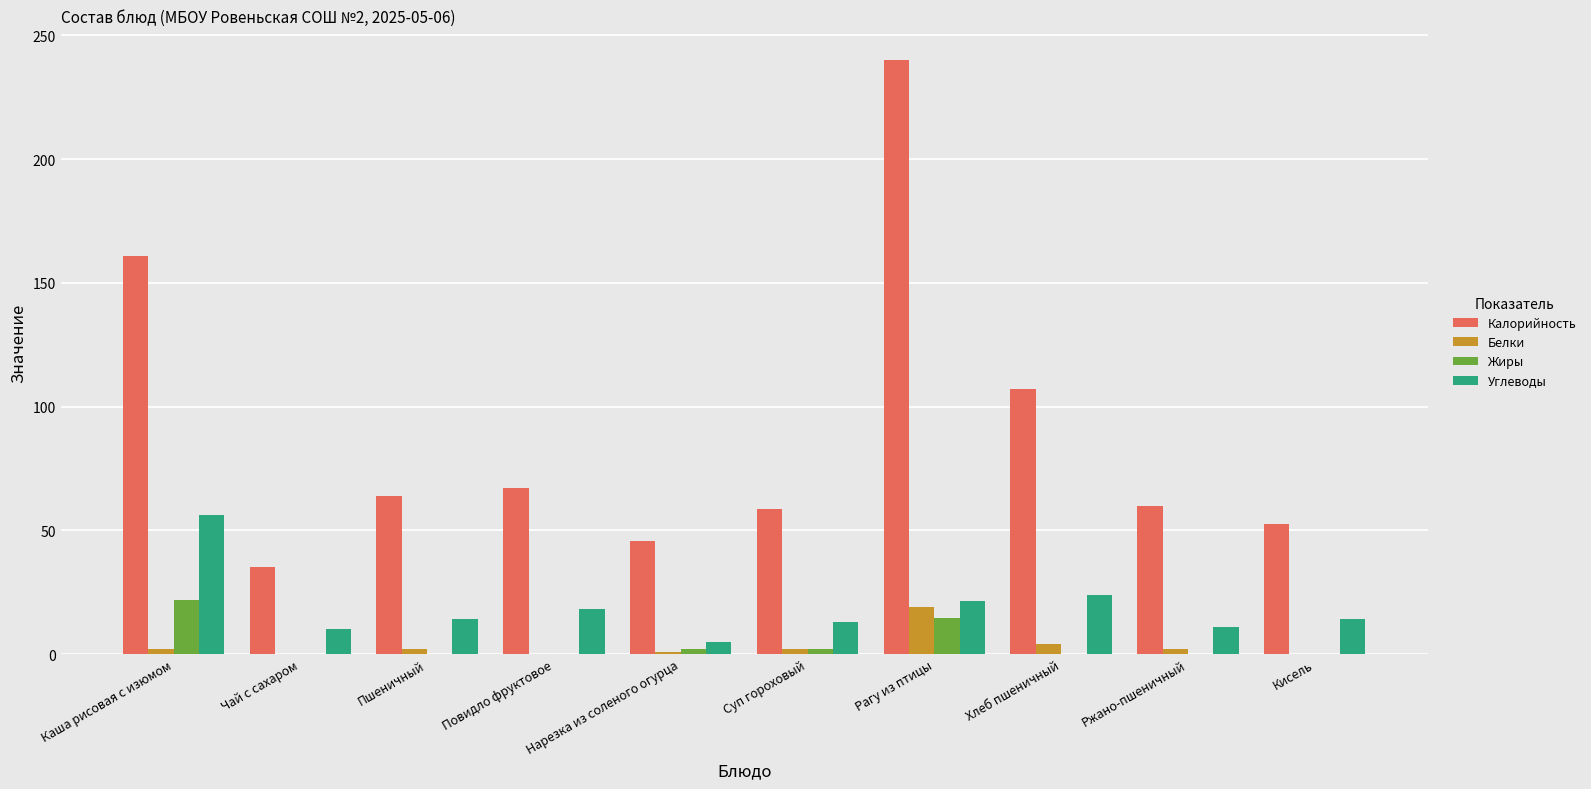

At which category is the sum across all series the highest?

Рагу из птицы